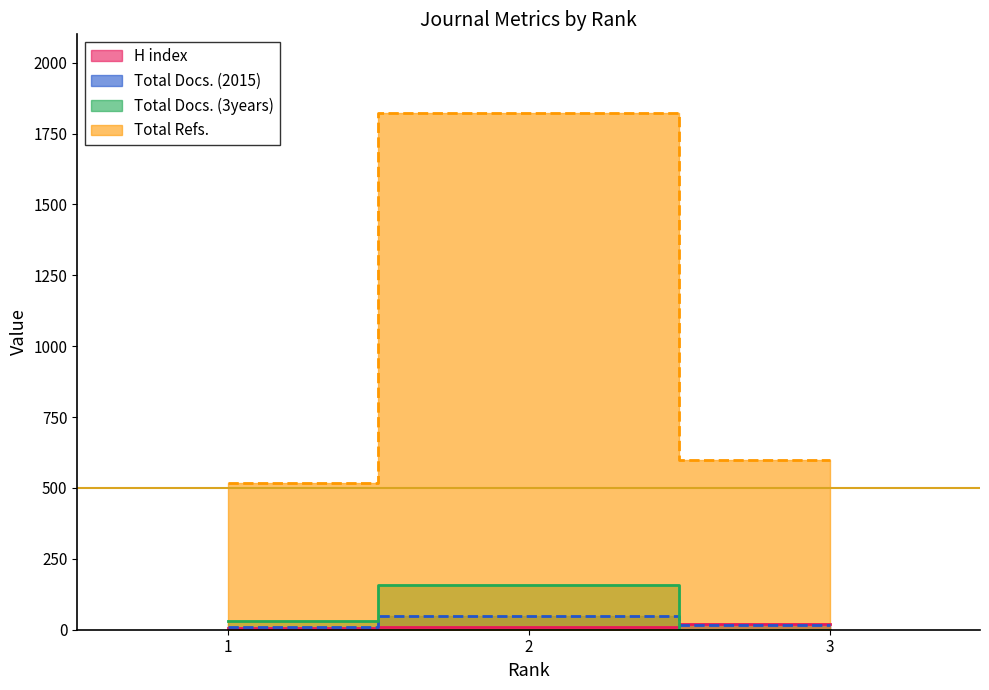

What is the total value across all series at 3?

634